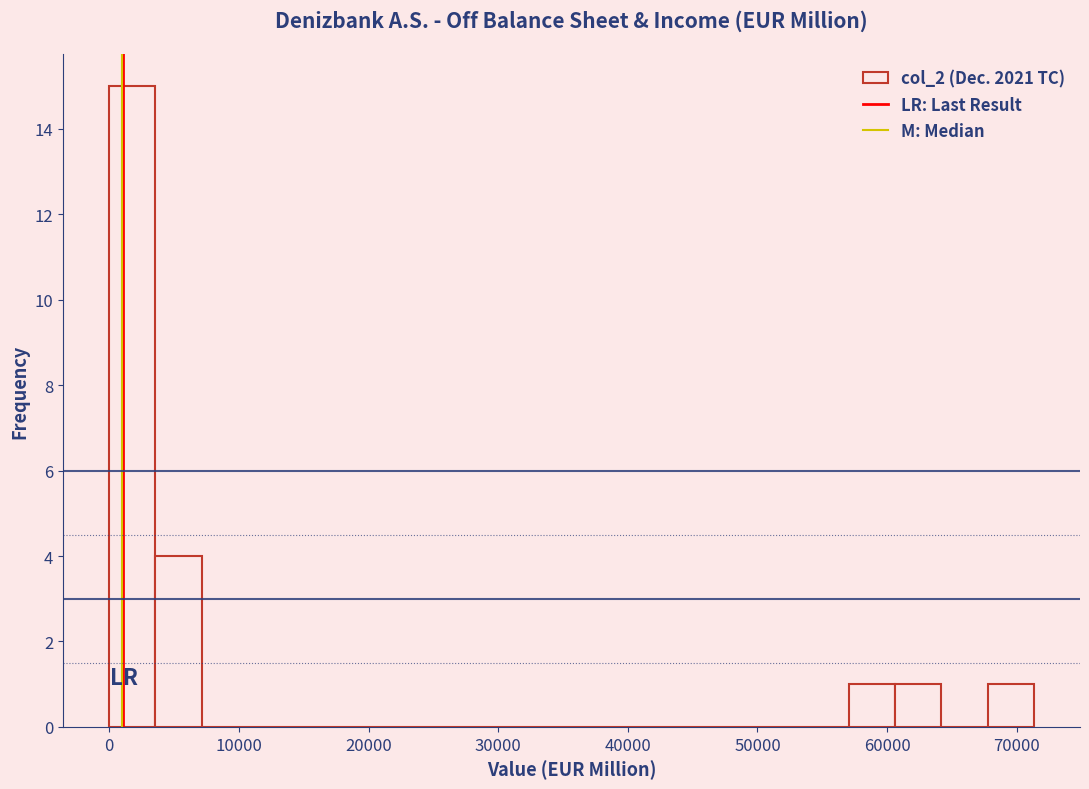

Read against the x-axis, roughly where is the centre of the tallest bar?

2000